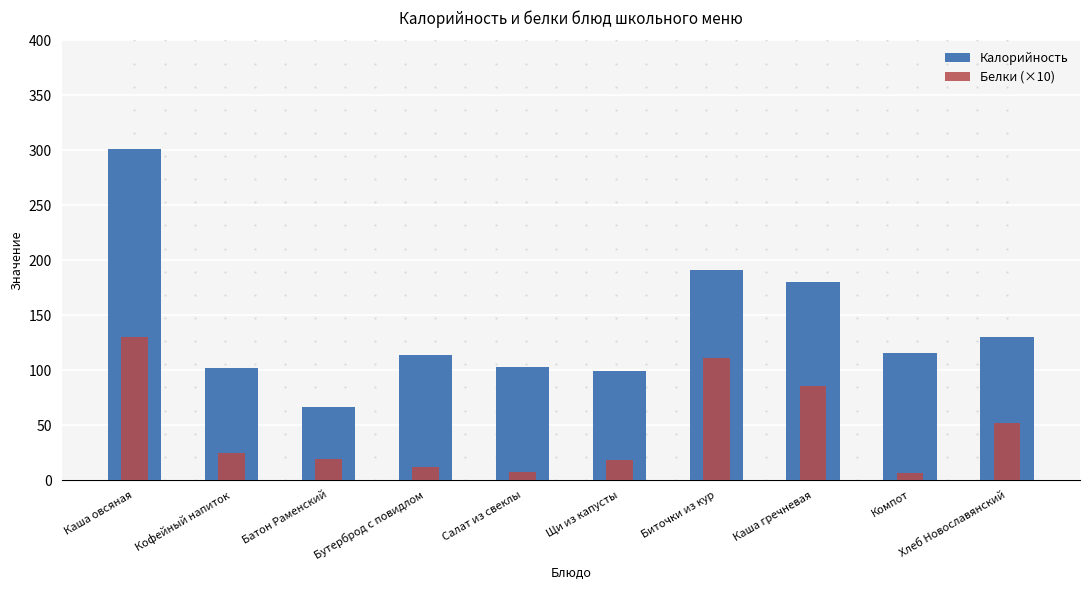

What are all the series names shown in the legend?

Калорийность, Белки (×10)